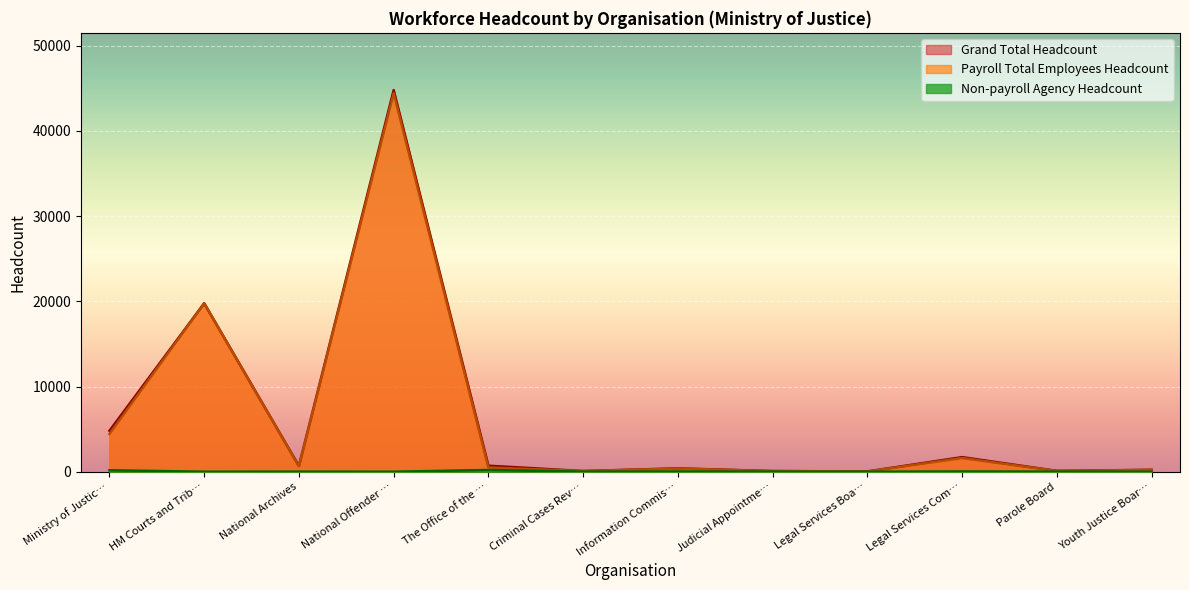

In Grand Total Headcount, how many points are higher than both neighbors (excluding endpoints)?

4